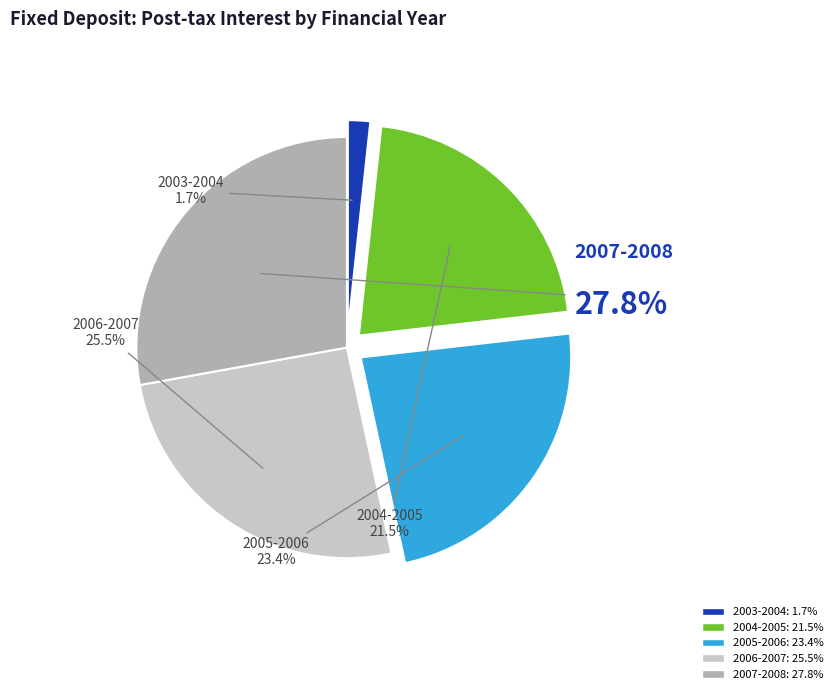

Does 2006-2007 account for over 50% of the chart?

No